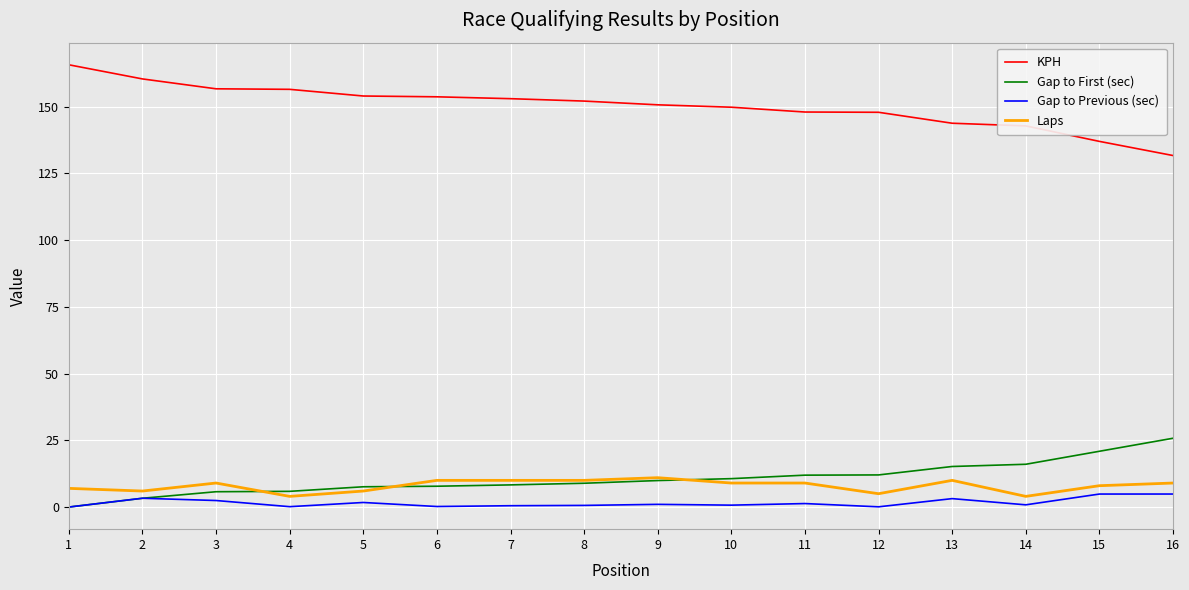

Where do Gap to First (sec) and Laps first cross each other?

3 and 4